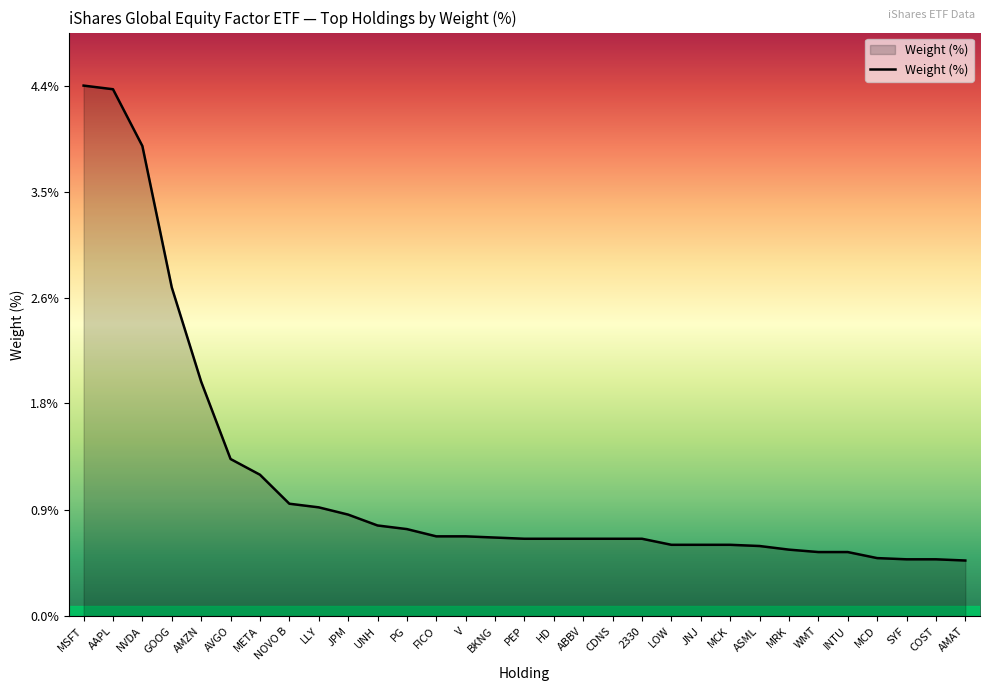

What is the approximate value at GOOG?

2.7